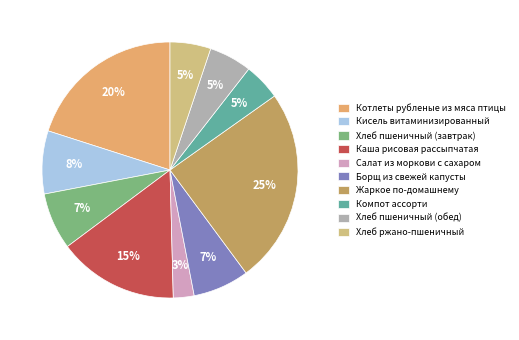

What is the smallest slice in the pie chart?

Салат из моркови с сахаром